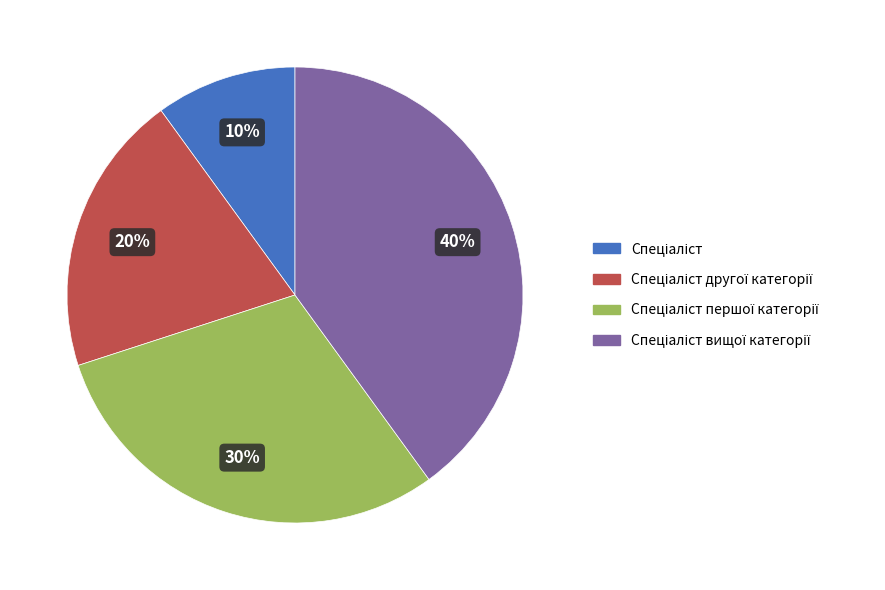

Does any single category account for the majority?

No